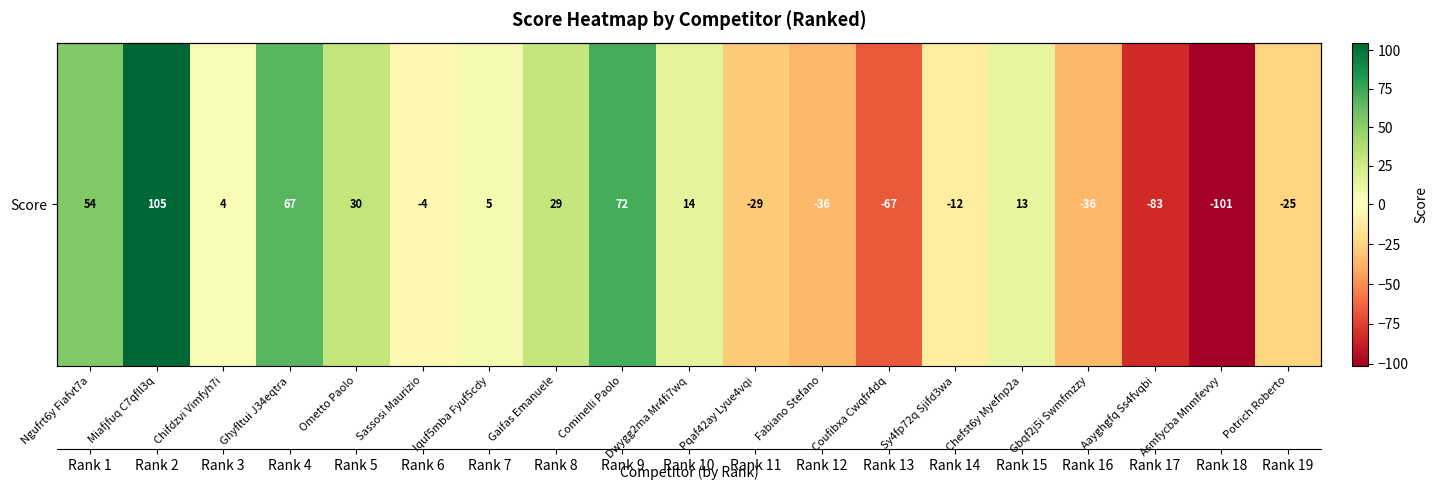

List the labels in order of value, smallest first.

Asmfycba Mnmfevvy, Aayghgfq Ss4fvqbi, Coufibxa Cwqfr4dq, Fabiano Stefano, Gbqf2j5i Swmfmzzy, Pqaf42ay Lyue4vqi, Potrich Roberto, Sy4fp72q Sjifd3wa, Sassosi Maurizio, Chifdzvi Vimfyh7i, Iquf5mba Fyuf5cdy, Chefst6y Myefnp2a, Dwygg2ma Mr4fi7wq, Gaifas Emanuele, Ometto Paolo, Ngufrt6y Fiafvt7a, Ghyfltui J34eqtra, Cominelli Paolo, Miafjfuq C7qfll3q